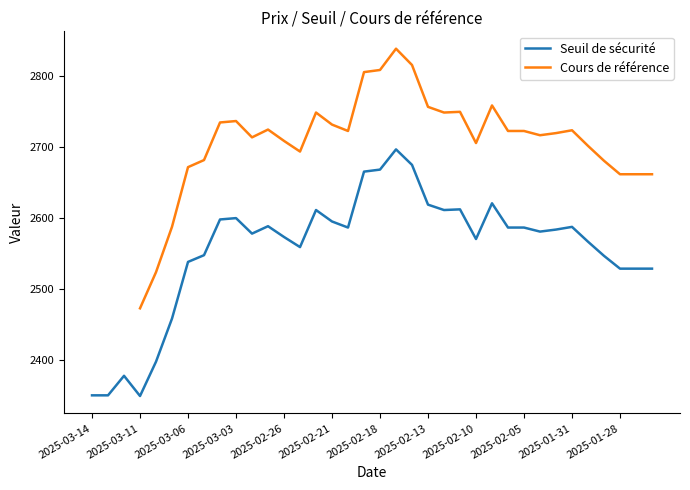

True or false: Seuil de sécurité and Cours de référence cross at least once.

False